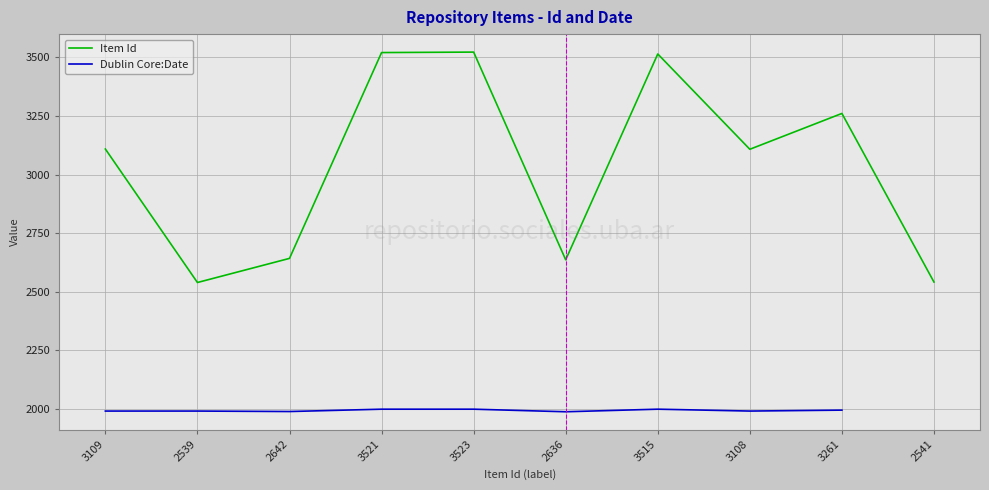

What is the minimum value for Dublin Core:Date?

1987.0